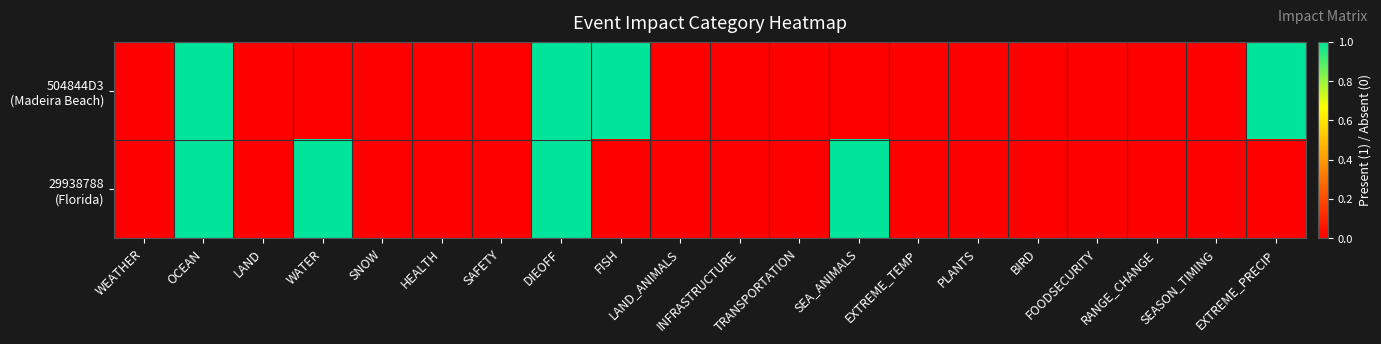

At how many categories does at least one series exceed 0?

6